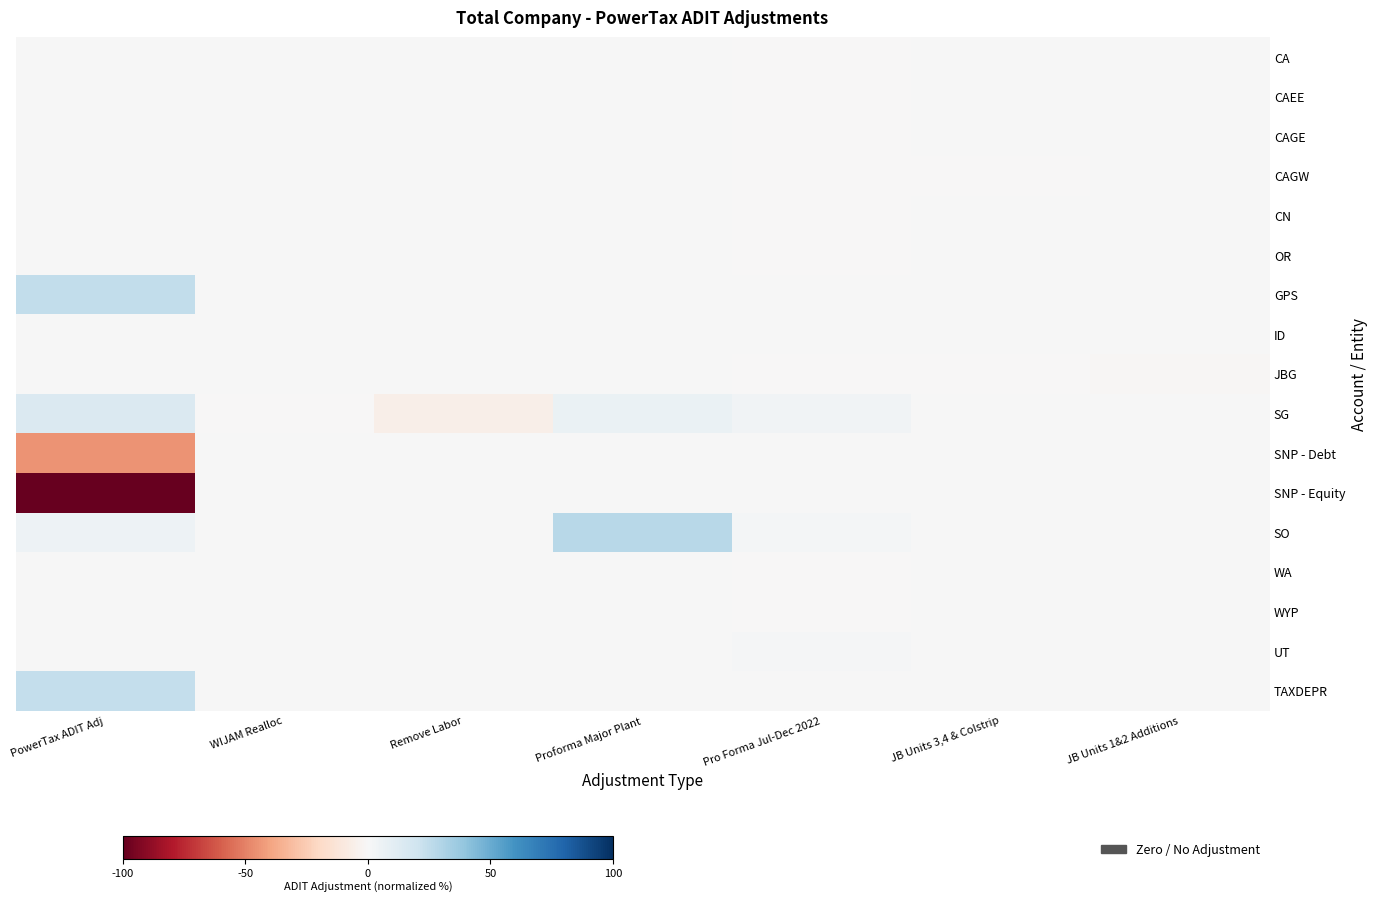

Which label corresponds to the largest value in the chart?

Proforma Major Plant